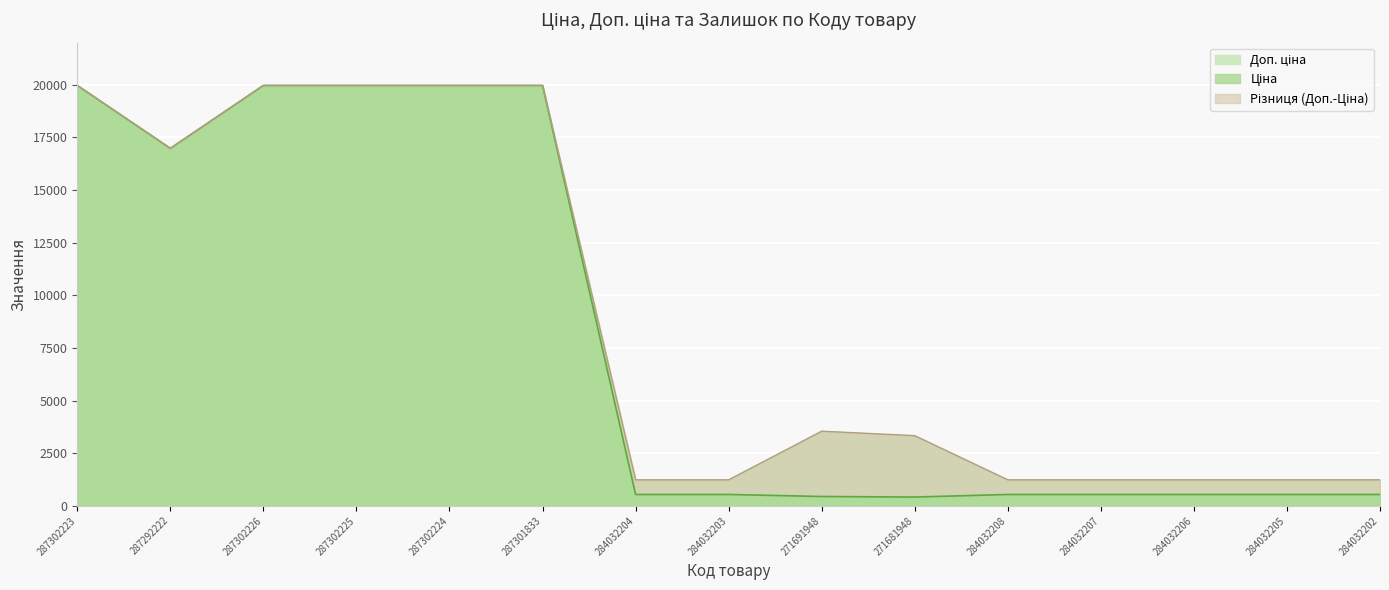

True or false: Ціна and Доп. ціна intersect in this chart.

False